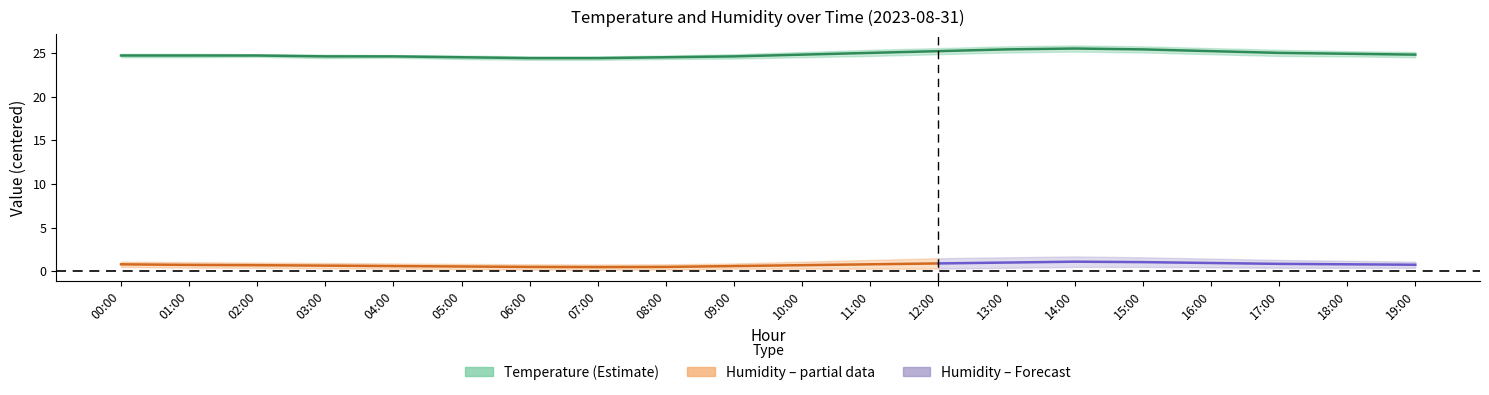

Which has a higher value, 15:00 or 14:00?

14:00